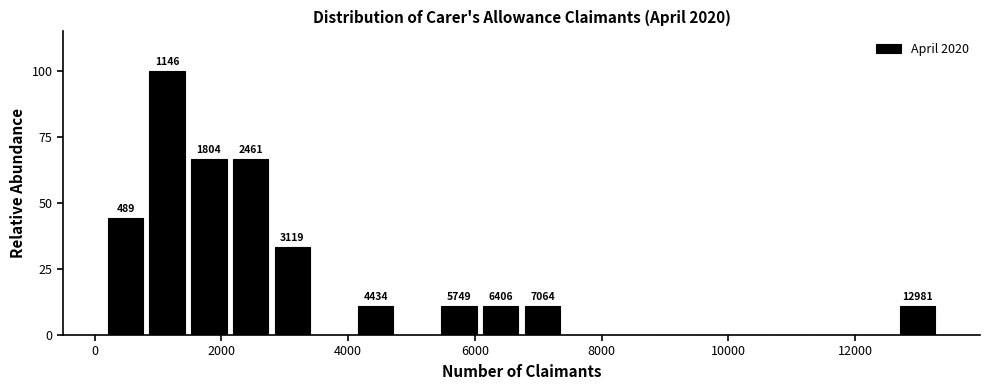

Read against the x-axis, roughly where is the centre of the tallest bar?

1200